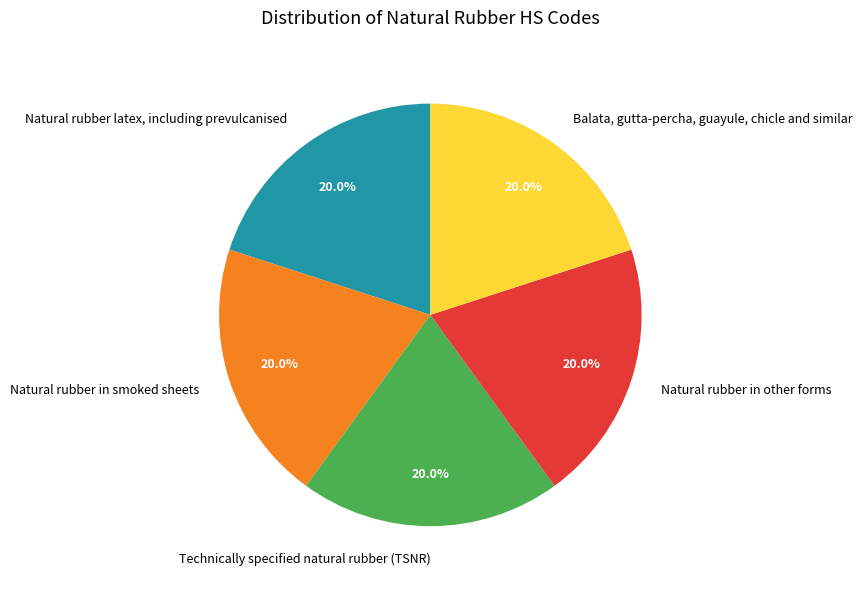

Is there any slice that represents more than half of the pie?

No